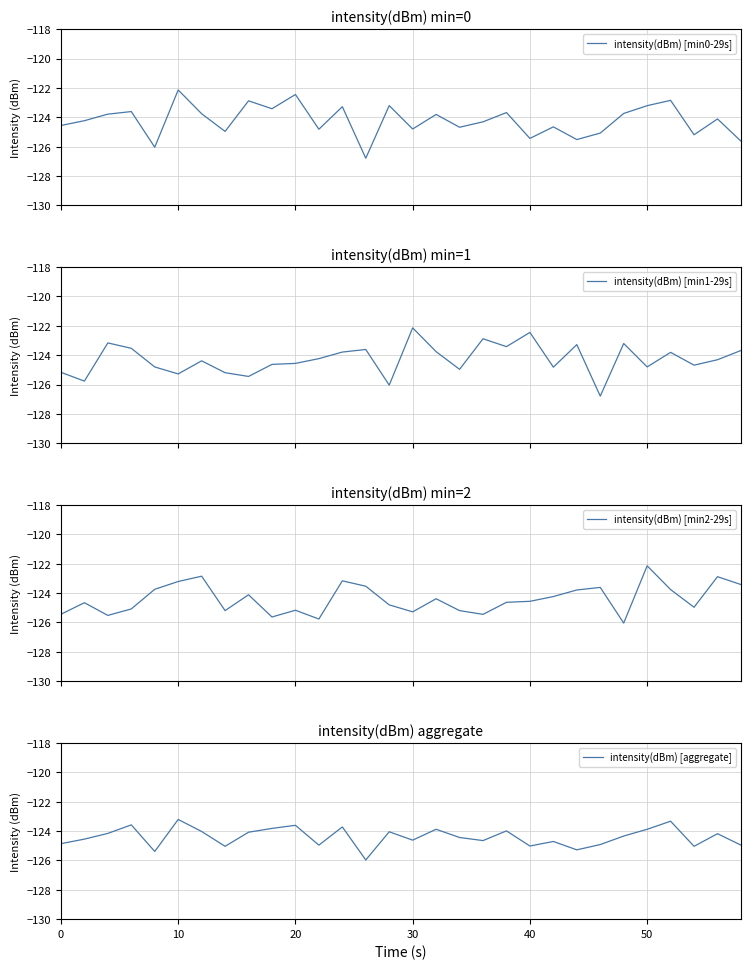

What is the minimum value for intensity(dBm) [min0-29s]?

-126.8